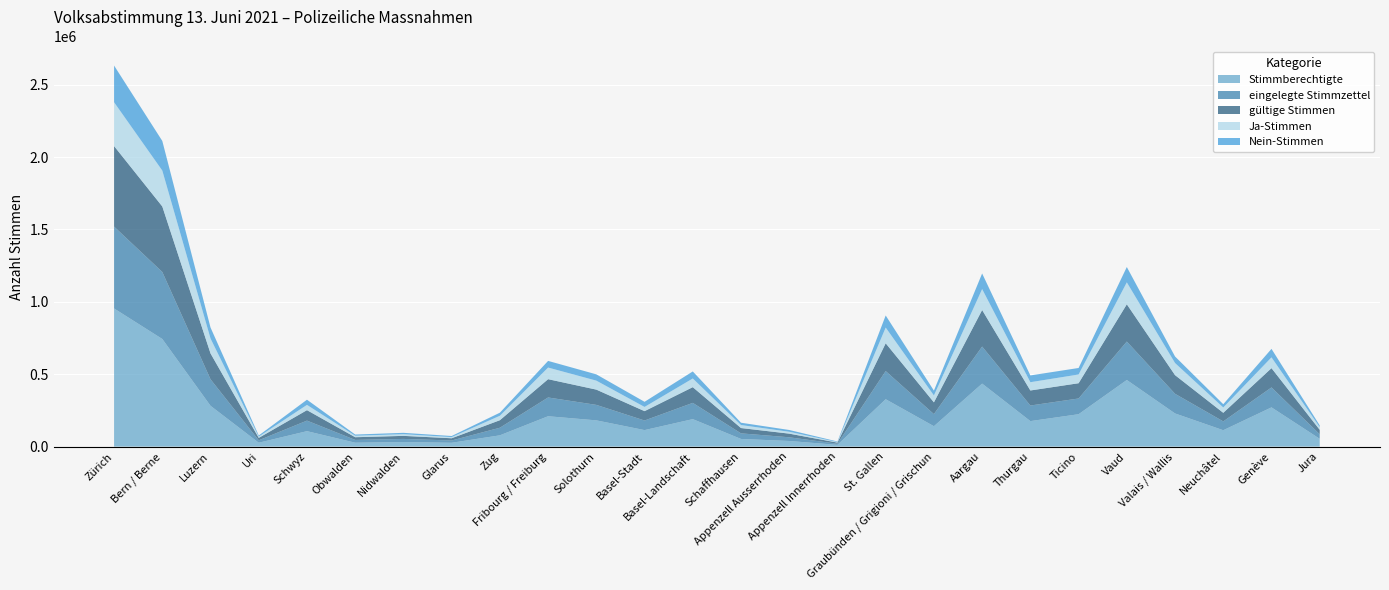

Reading left to right, list all the values displayed in this chart.

Stimmberechtigte: Zürich=954327	Bern / Berne=743476	Luzern=281961	Uri=26880	Schwyz=106765	Obwalden=27058	Nidwalden=31659	Glarus=26580	Zug=78050	Fribourg / Freiburg=209893	Solothurn=181363	Basel-Stadt=114147	Basel-Landschaft=189815	Schaffhausen=52945	Appenzell Ausserrhoden=38912	Appenzell Innerrhoden=12157	St. Gallen=327307	Graubünden / Grigioni / Grischun=140933	Aargau=435285	Thurgau=176200	Ticino=223768	Vaud=460172	Valais / Wallis=229071	Neuchâtel=113266	Genève=271111	Jura=54016
eingelegte Stimmzettel: Zürich=565562	Bern / Berne=462951	Luzern=183130	Uri=16911	Schwyz=72934	Obwalden=19274	Nidwalden=21555	Glarus=15754	Zug=52481	Fribourg / Freiburg=129658	Solothurn=106966	Basel-Stadt=66301	Basel-Landschaft=112385	Schaffhausen=38663	Appenzell Ausserrhoden=25569	Appenzell Innerrhoden=7886	St. Gallen=194585	Graubünden / Grigioni / Grischun=83560	Aargau=255927	Thurgau=107732	Ticino=108760	Vaud=265645	Valais / Wallis=135822	Neuchâtel=60984	Genève=137841	Jura=31517
gültige Stimmen: Zürich=556216	Bern / Berne=452534	Luzern=178840	Uri=16563	Schwyz=72190	Obwalden=18585	Nidwalden=21053	Glarus=15507	Zug=51935	Fribourg / Freiburg=126297	Solothurn=105445	Basel-Stadt=64579	Basel-Landschaft=108548	Schaffhausen=36728	Appenzell Ausserrhoden=25220	Appenzell Innerrhoden=7684	St. Gallen=192013	Graubünden / Grigioni / Grischun=81259	Aargau=252473	Thurgau=103911	Ticino=105355	Vaud=257431	Valais / Wallis=128884	Neuchâtel=59339	Genève=133128	Jura=30461
Ja-Stimmen: Zürich=302856	Bern / Berne=247940	Luzern=102824	Uri=8893	Schwyz=36393	Obwalden=10465	Nidwalden=11712	Glarus=7953	Zug=30608	Fribourg / Freiburg=80299	Solothurn=62035	Basel-Stadt=29105	Basel-Landschaft=59871	Schaffhausen=20725	Appenzell Ausserrhoden=12880	Appenzell Innerrhoden=3843	St. Gallen=108448	Graubünden / Grigioni / Grischun=47764	Aargau=144682	Thurgau=57055	Ticino=60392	Vaud=151459	Valais / Wallis=83737	Neuchâtel=36764	Genève=74523	Jura=18569
Nein-Stimmen: Zürich=253360	Bern / Berne=204594	Luzern=76016	Uri=7670	Schwyz=35797	Obwalden=8120	Nidwalden=9341	Glarus=7554	Zug=21327	Fribourg / Freiburg=45998	Solothurn=43410	Basel-Stadt=35474	Basel-Landschaft=48677	Schaffhausen=16003	Appenzell Ausserrhoden=12340	Appenzell Innerrhoden=3841	St. Gallen=83565	Graubünden / Grigioni / Grischun=33495	Aargau=107791	Thurgau=46856	Ticino=44963	Vaud=105972	Valais / Wallis=45147	Neuchâtel=22575	Genève=58605	Jura=11892